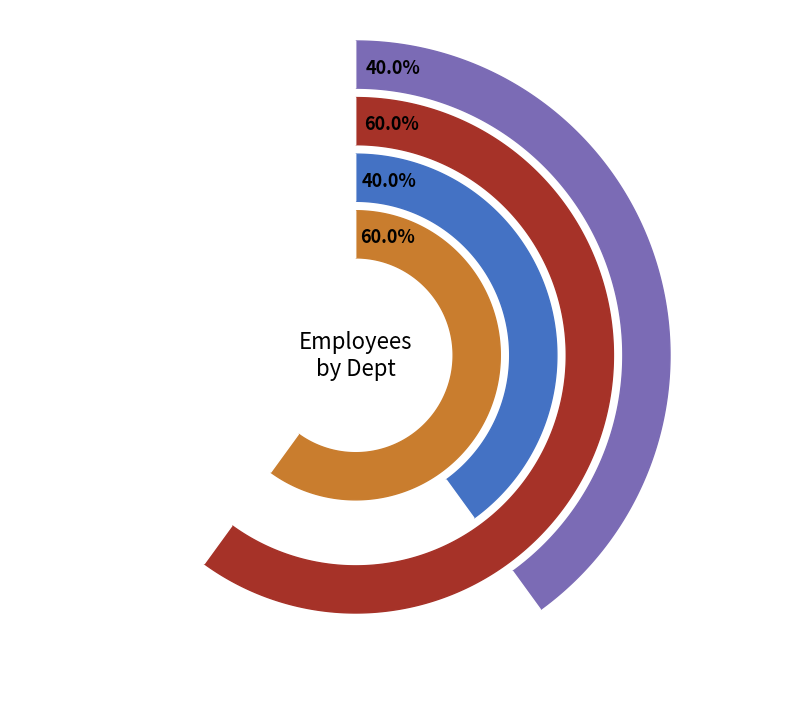

To the nearest percent, what is the combined percentage of Cemetery and Board Member?

100%